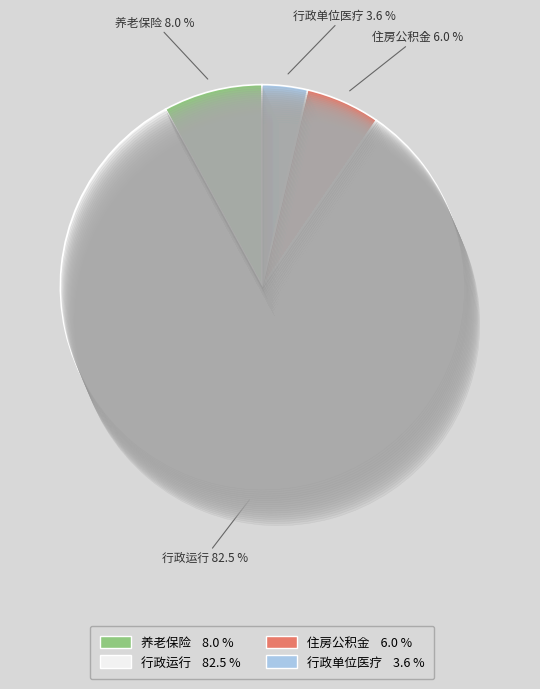

To the nearest percent, what portion does 住房公积金 represent?

6%